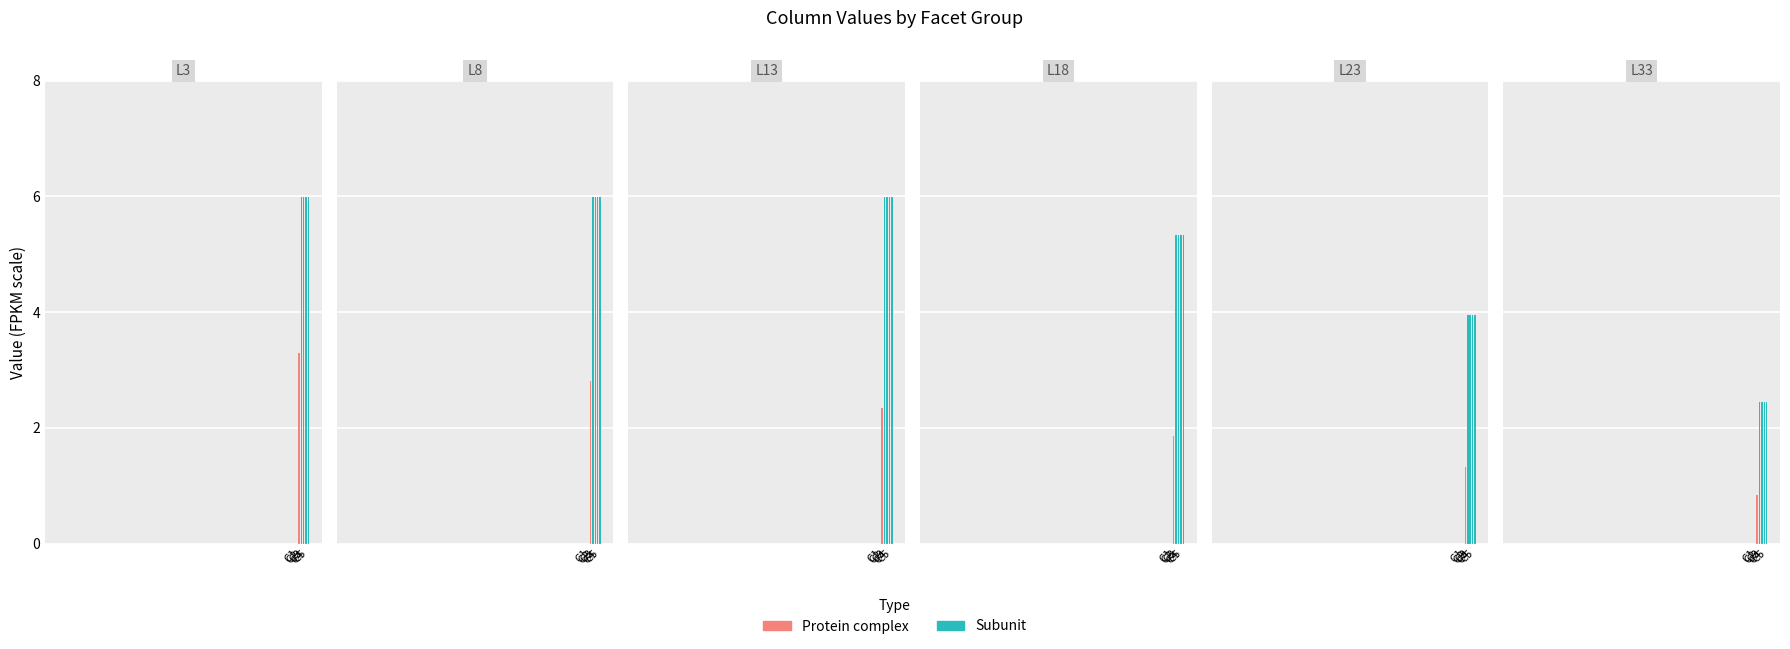

Are the bars grouped side by side (vs. stacked)?

Yes